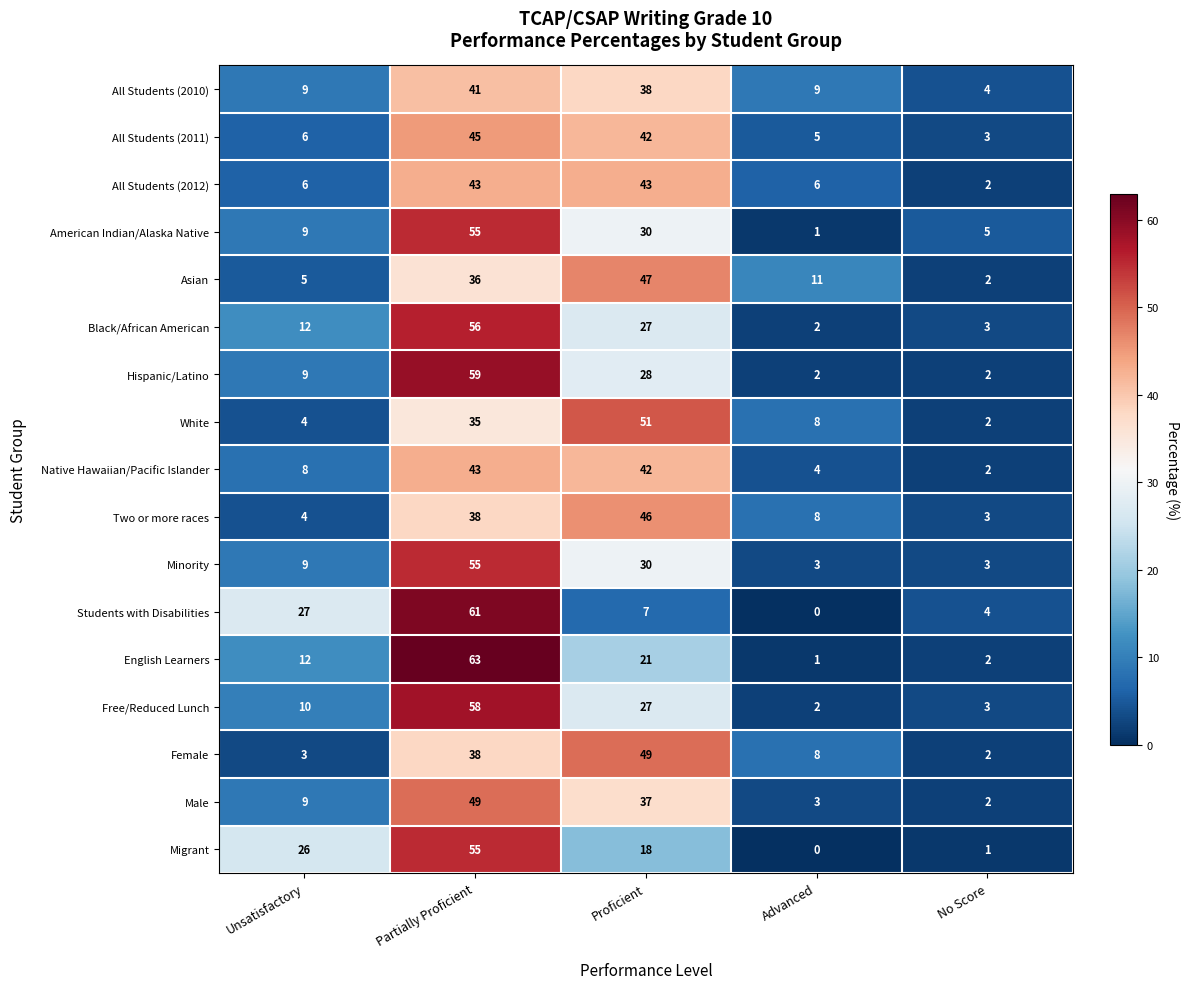

At how many categories does at least one series exceed 8?

4